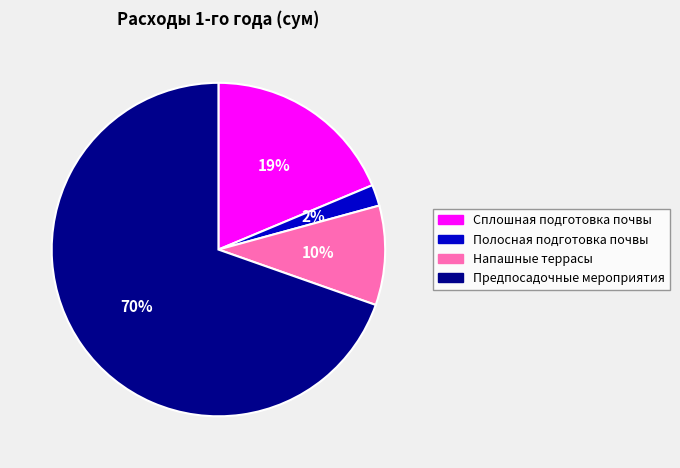

The Напашные террасы slice represents 10% of the pie. True or false?

True